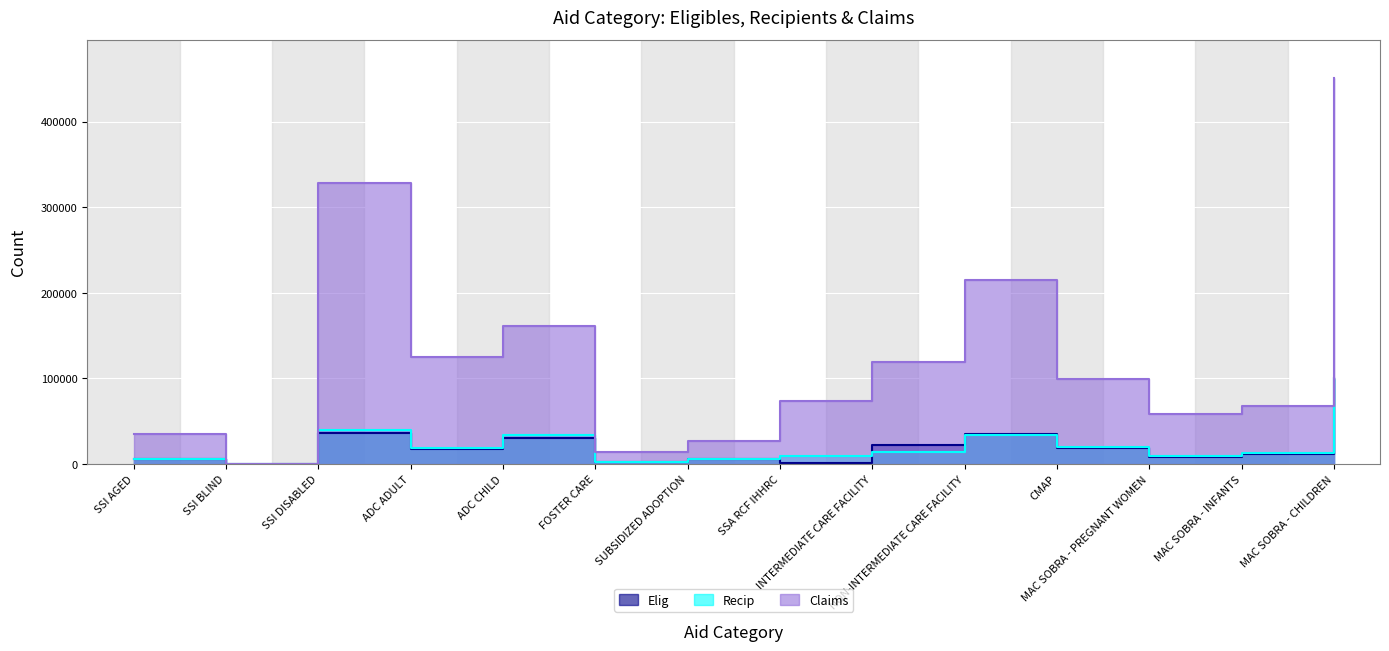

Count the number of data series in this chart.

3